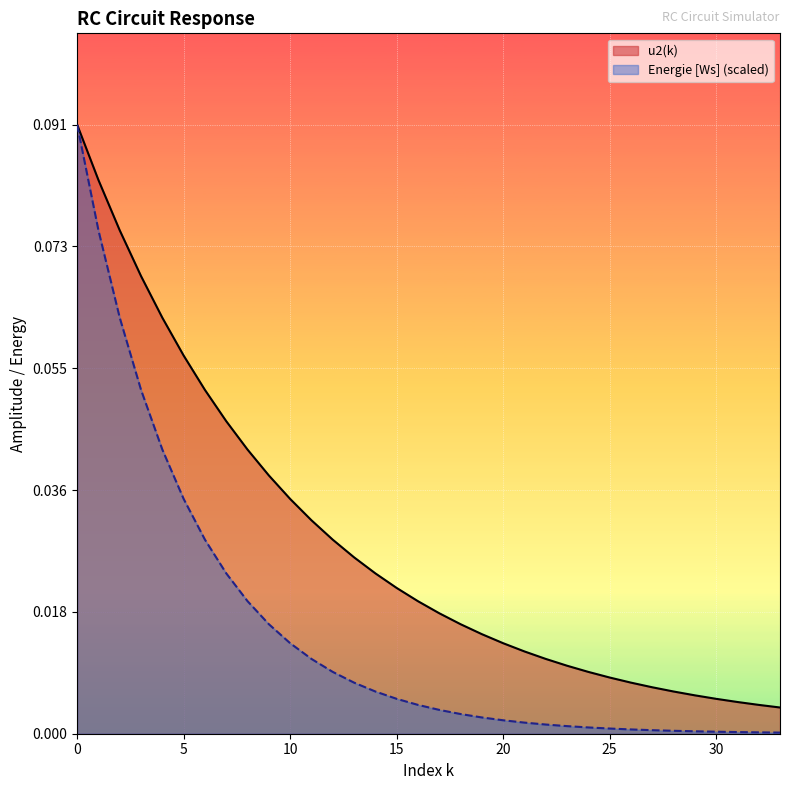

Which series has the widest spread of values?

Energie [Ws] (scaled)